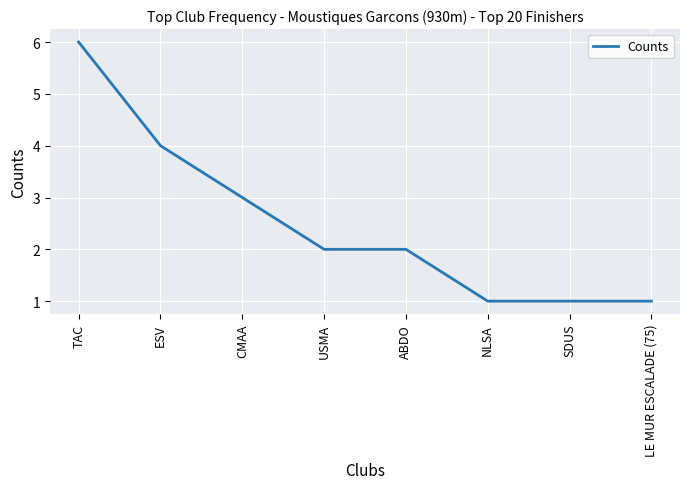

What value does the data have at LE MUR ESCALADE (75)?

1